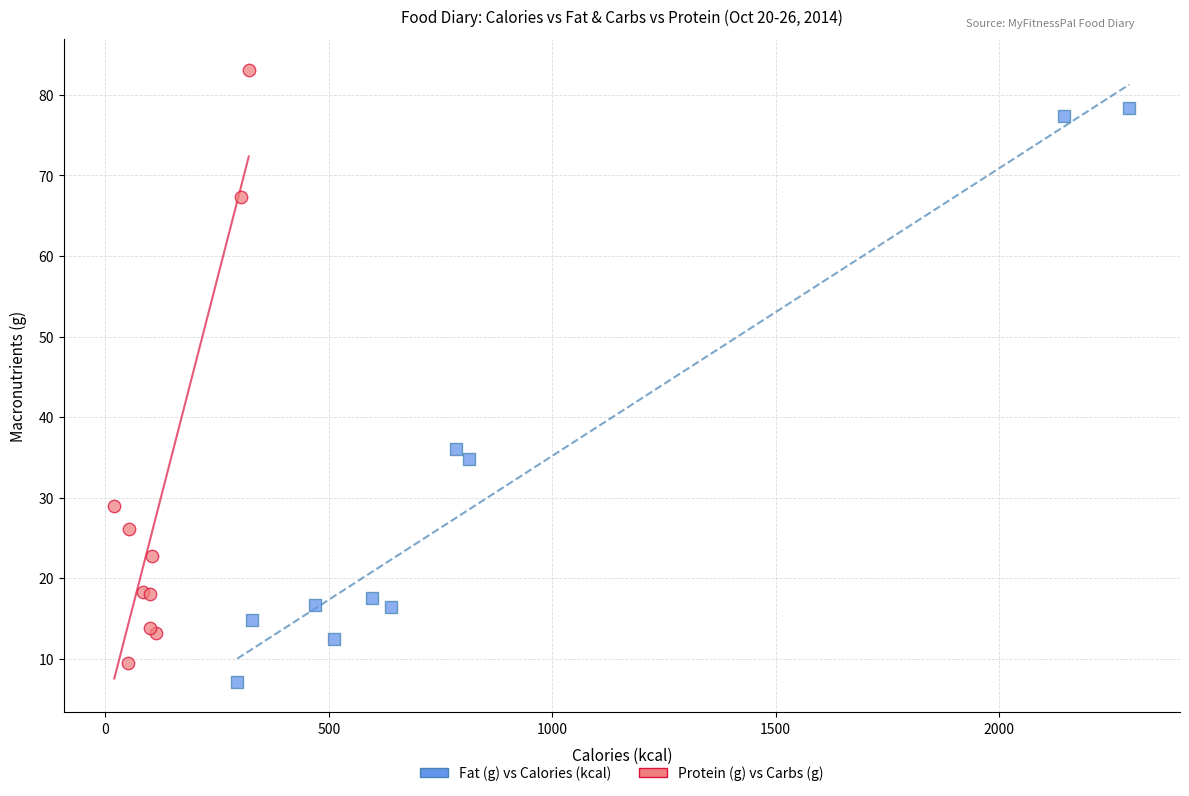

Which series reaches the minimum Y coordinate?

Fat (g) vs Calories (kcal)